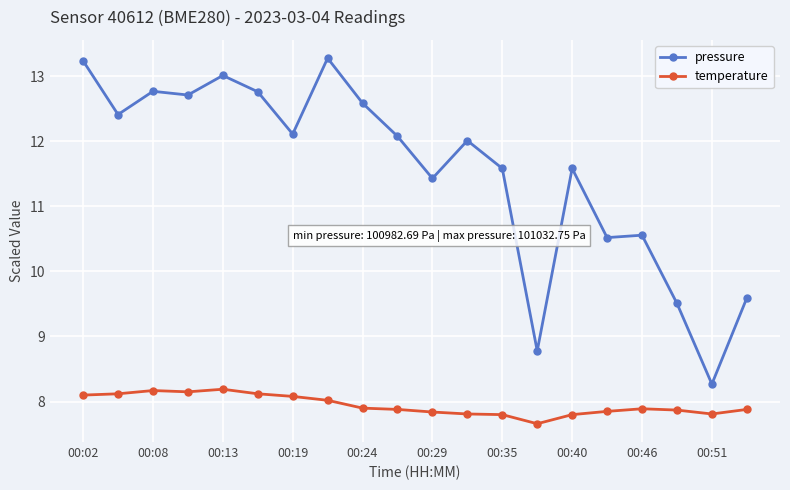

Which series has the largest range (max minus min)?

pressure